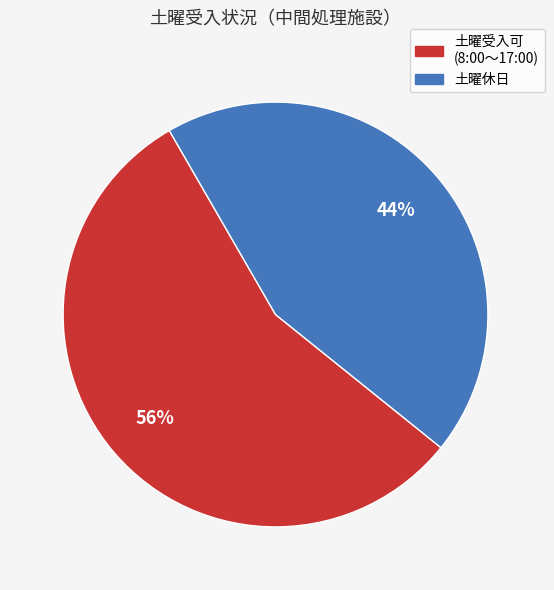

Does any single category account for the majority?

Yes